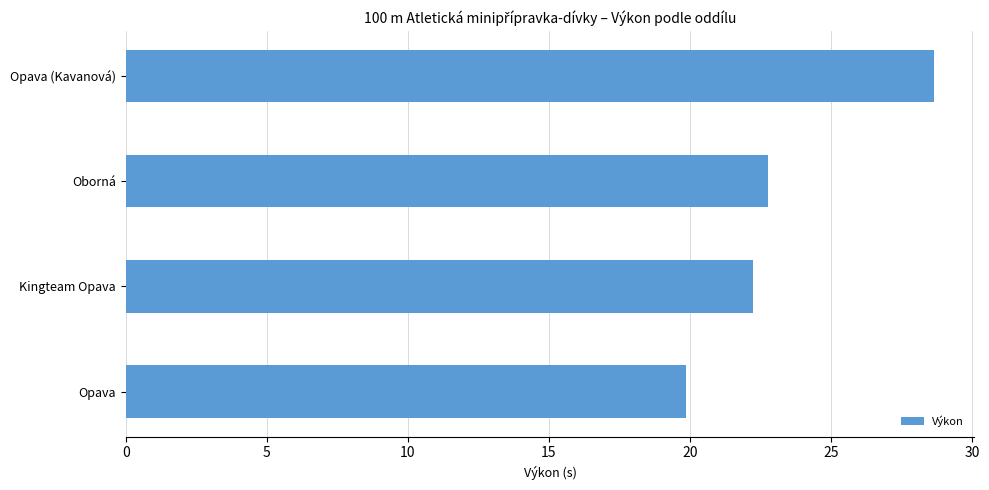

Read the value at Opava (Kavanová).

28.6